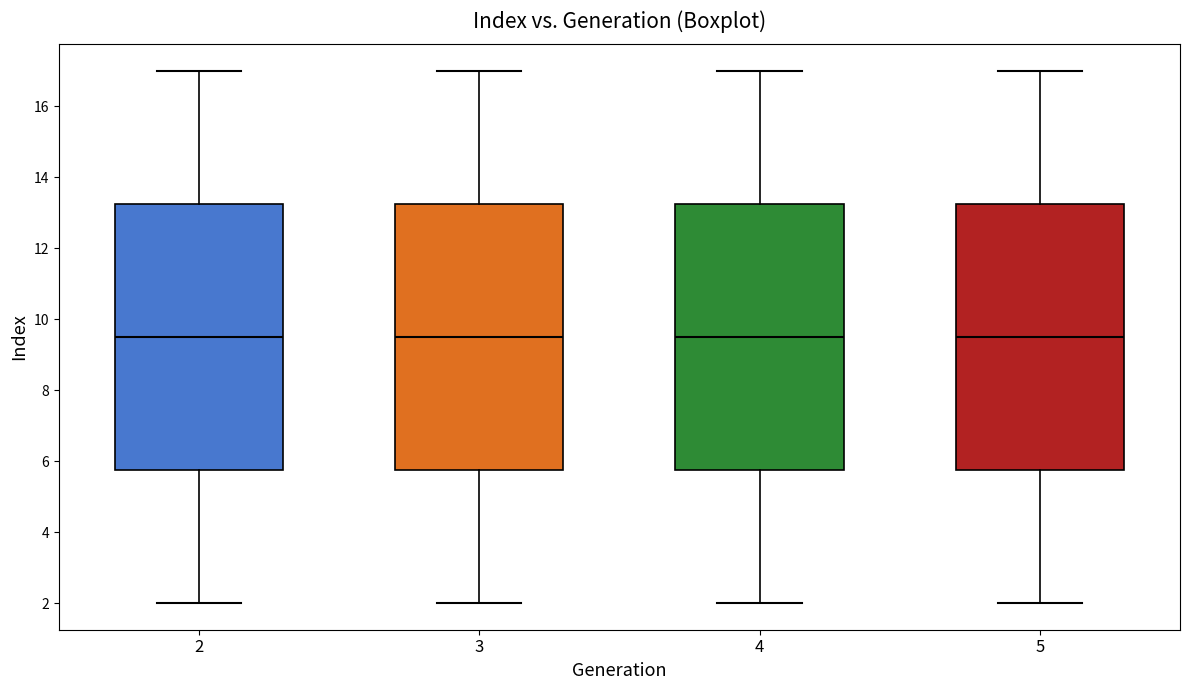

Reading left to right, transcribe this box plot: for each box, give where its median line is, the range the box spans, and where its two whiskers end, as read against the y-axis. The values are not printed on the chart, so give them approximately, as read against the axis.

2: median 9.6, box 5.8 to 13.2, whiskers 2.0 to 17.0
3: median 9.6, box 5.8 to 13.2, whiskers 2.0 to 17.0
4: median 9.6, box 5.8 to 13.2, whiskers 2.0 to 17.0
5: median 9.6, box 5.8 to 13.2, whiskers 2.0 to 17.0